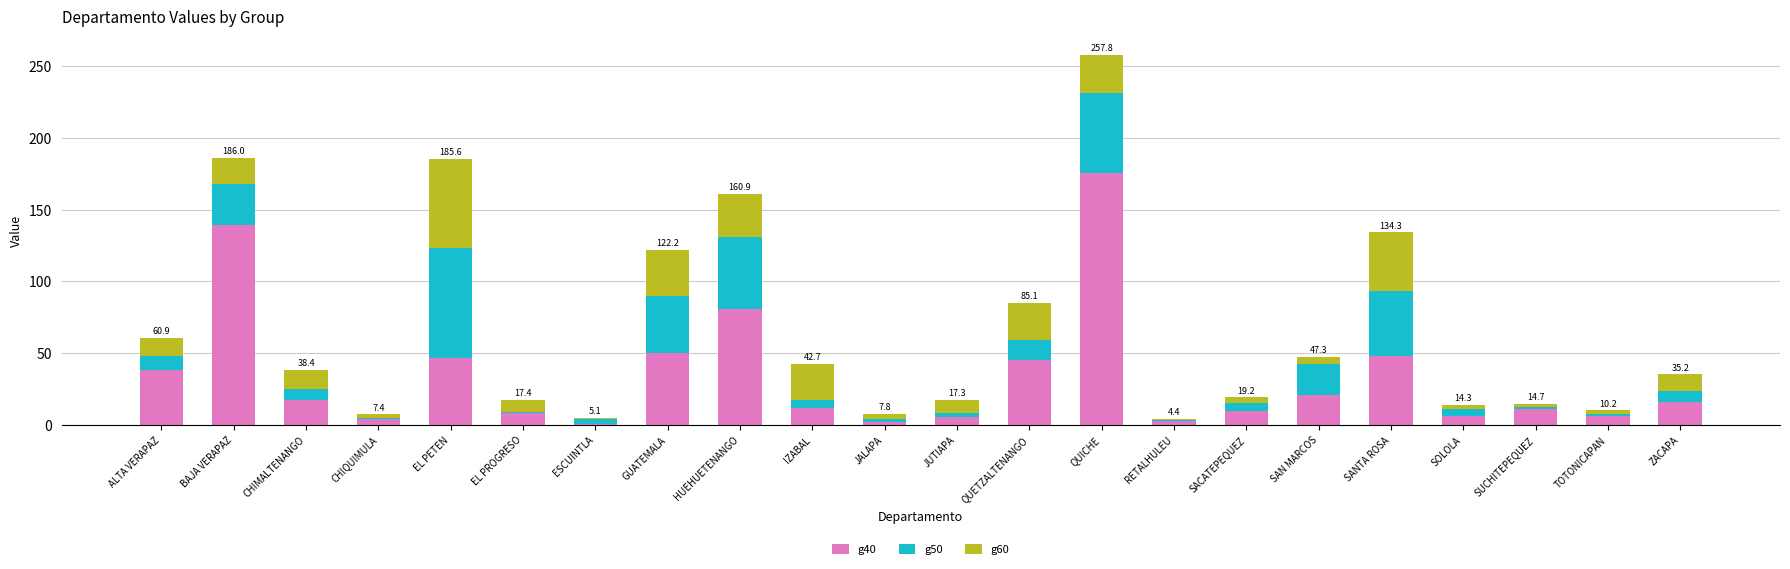

At which category is the sum across all series the highest?

QUICHE